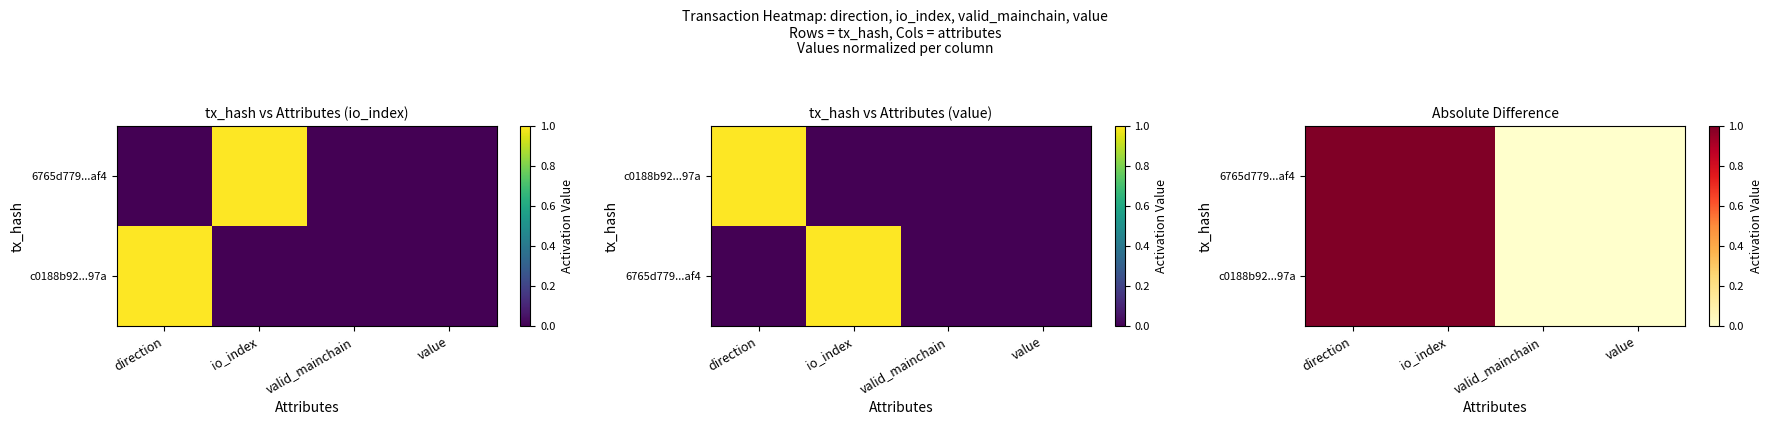

Between direction and valid_mainchain, which is larger?

direction